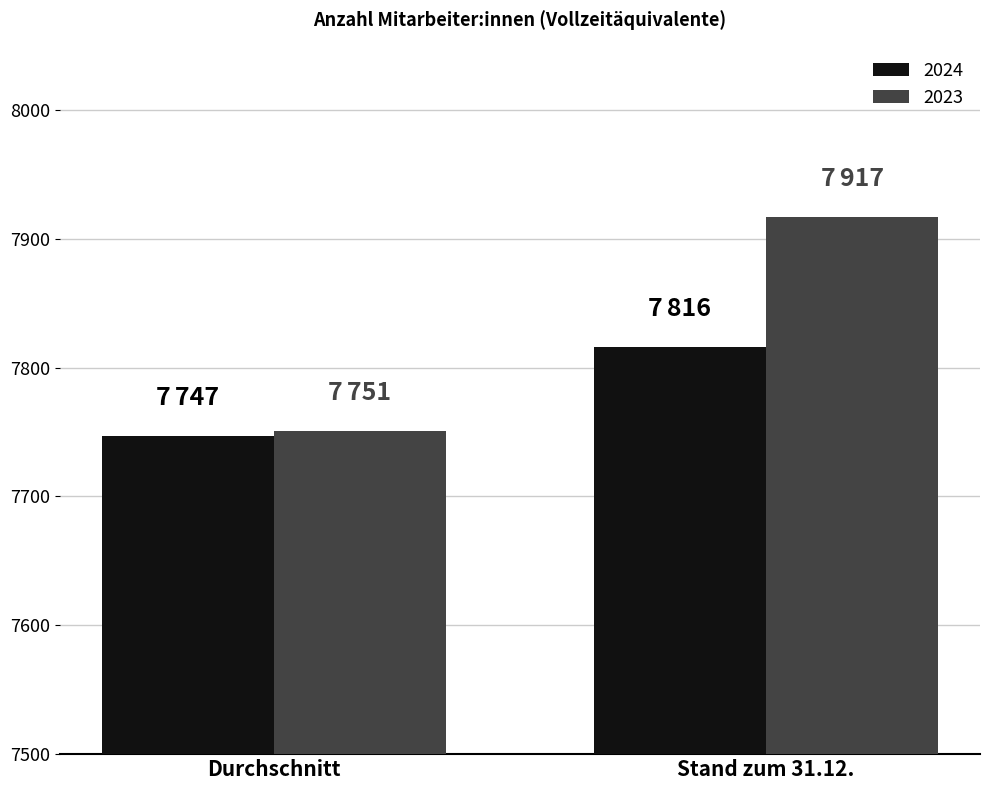

Read the 2024 value at Stand zum 31.12..

7816